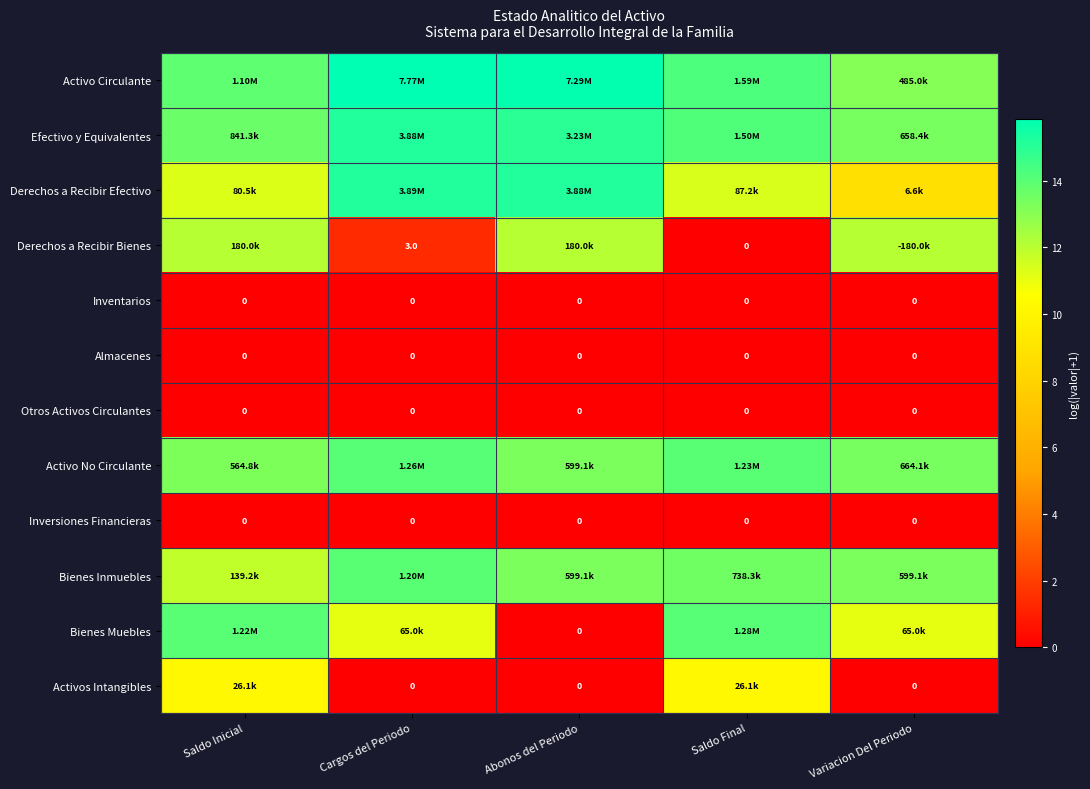

Is the value of Efectivo y Equivalentes at Cargos del Periodo greater than the value of Inversiones Financieras at Cargos del Periodo?

Yes